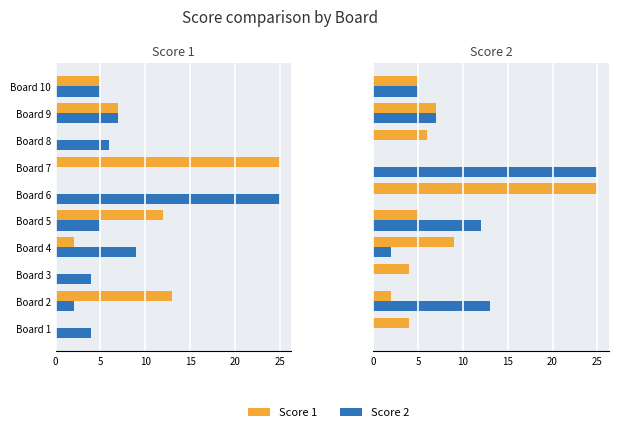

What is the highest value of the Score 1 series?

25